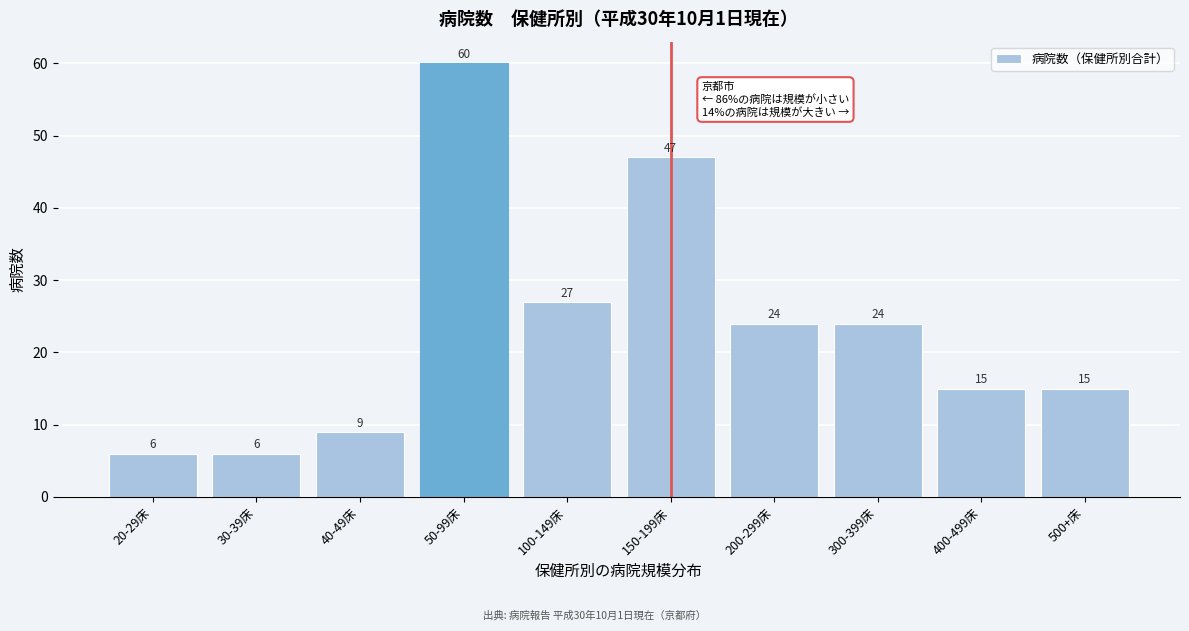

Reading left to right, transcribe all the data shown in this chart.

20-29床=6	30-39床=6	40-49床=9	50-99床=60	100-149床=27	150-199床=47	200-299床=24	300-399床=24	400-499床=15	500+床=15